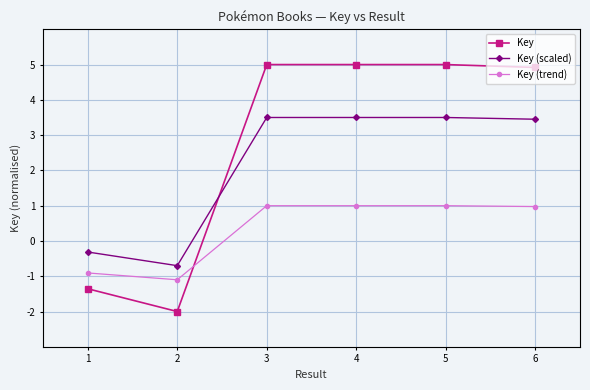

Is it true that Key (trend) equals 1.0 at 5?

True